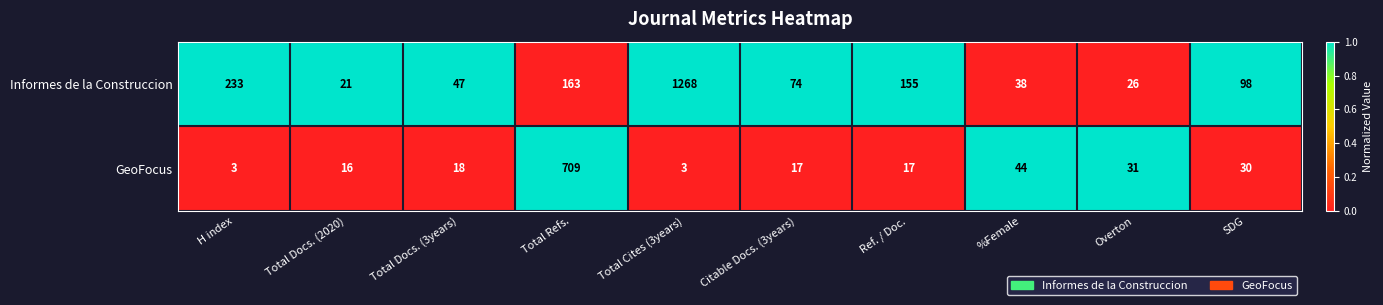

Is it true that Informes de la Construccion equals 21 at Total Docs. (2020)?

True